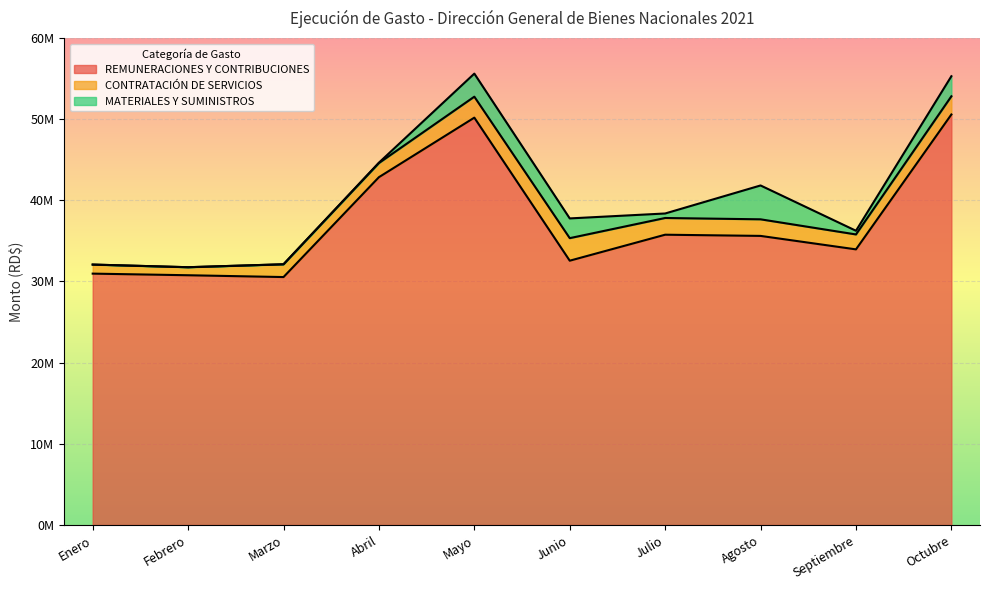

What position from the right is Junio?

5